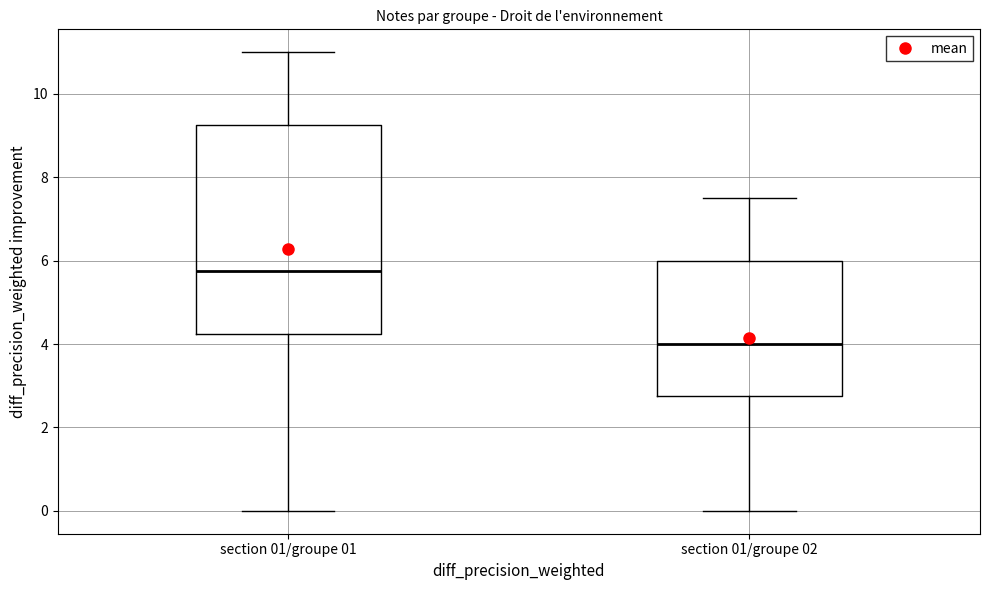

Reading left to right, read every box against the y-axis: the position of its median line, the range the box covers, and the ends of its whiskers. The values are not printed on the chart, so give them approximately, as read against the axis.

section 01/groupe 01: median 5.8, box 4.2 to 9.2, whiskers 0.0 to 11.0
section 01/groupe 02: median 4.0, box 2.8 to 6.0, whiskers 0.0 to 7.6